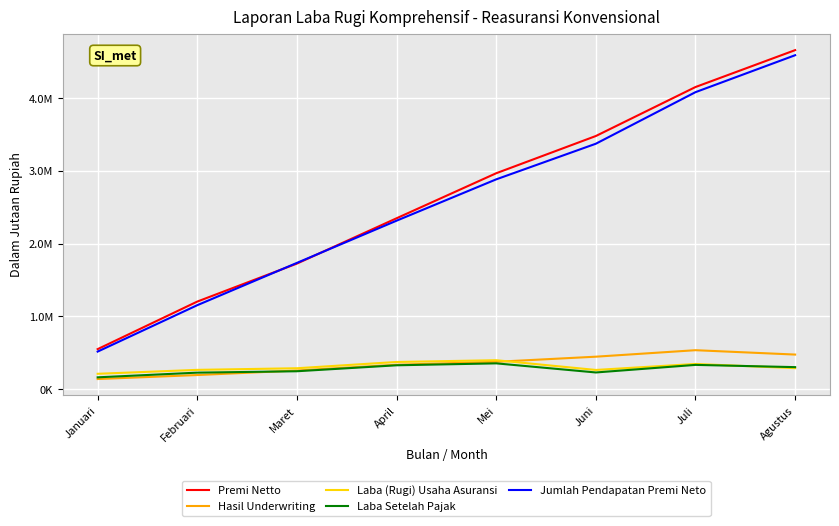

True or false: Laba Setelah Pajak has more than 2 interior local peaks.

False